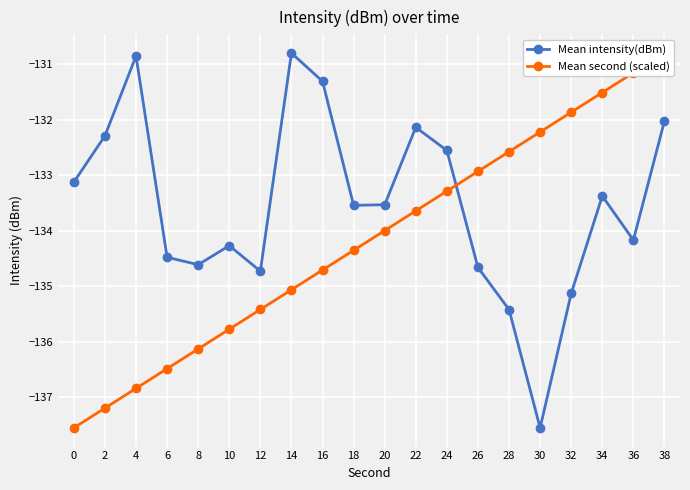

True or false: Mean second (scaled) and Mean intensity(dBm) cross at least once.

True